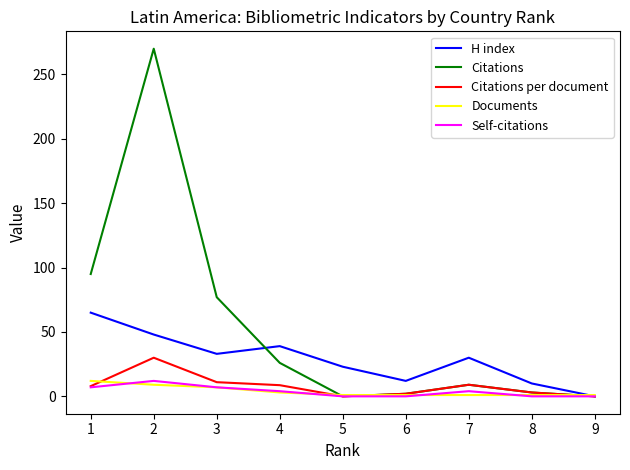

The value of H index at 1 is 65.0. True or false?

True